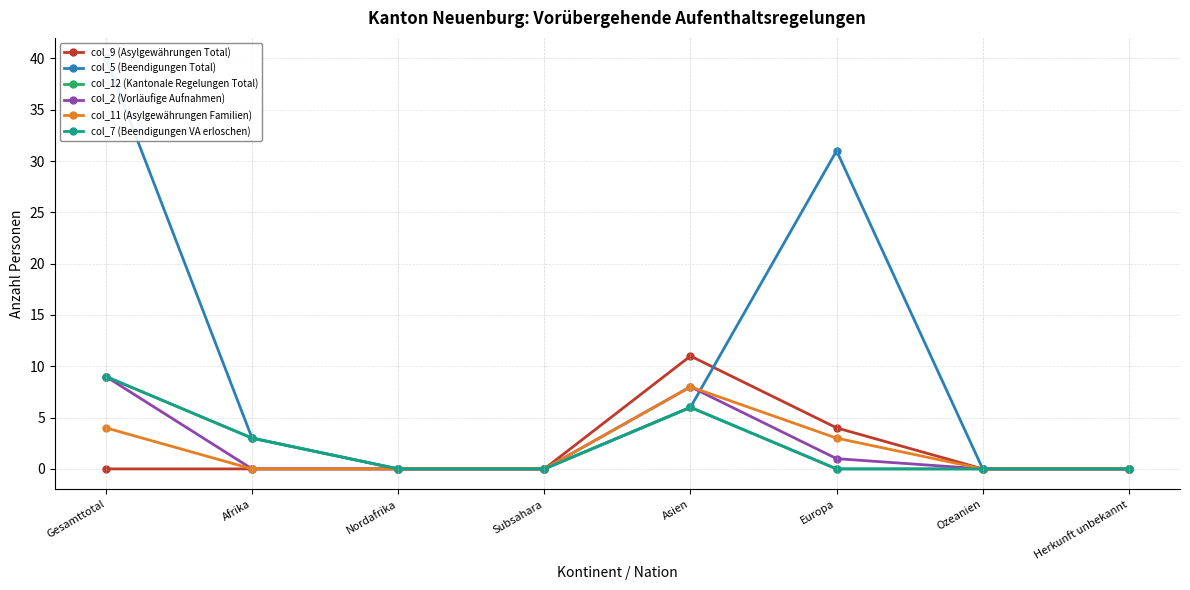

Between Afrika and Asien, which is larger?

Asien